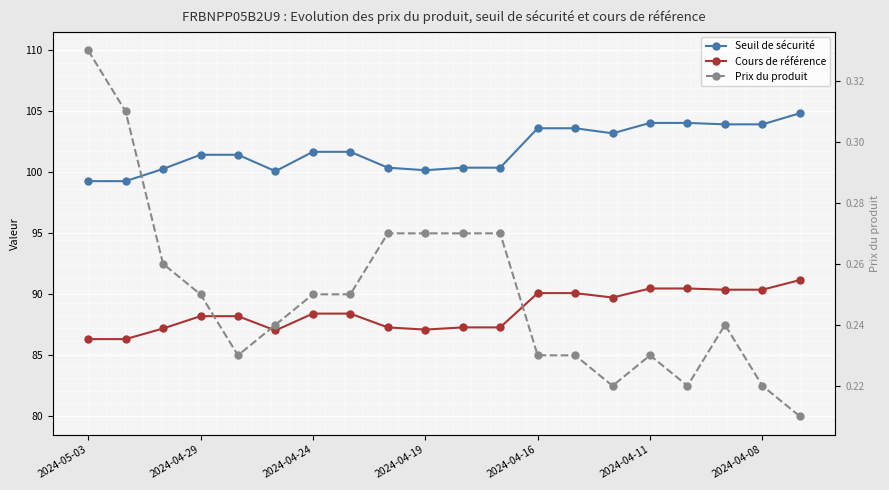

How many values in the Seuil de sécurité series are below 101?

8